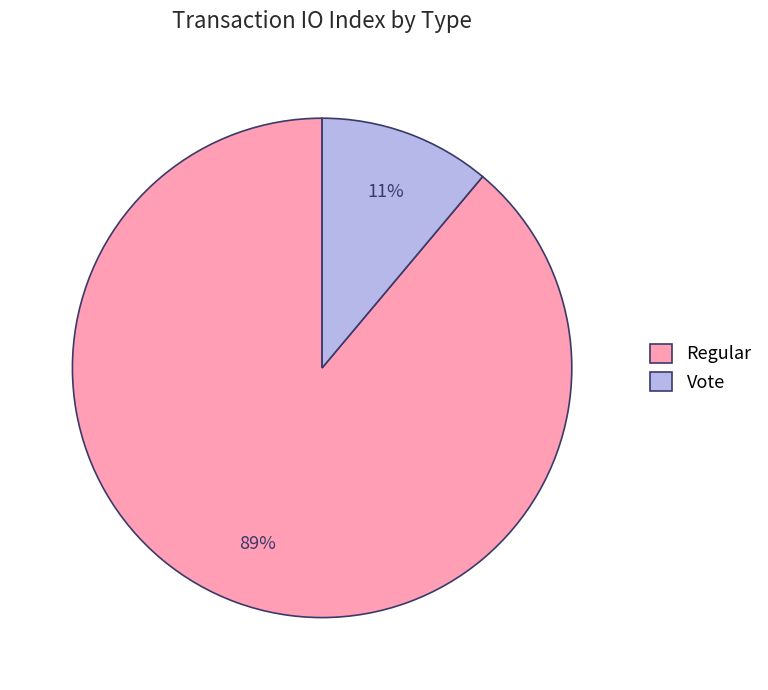

Is the sum of Vote and Regular greater than half?

Yes